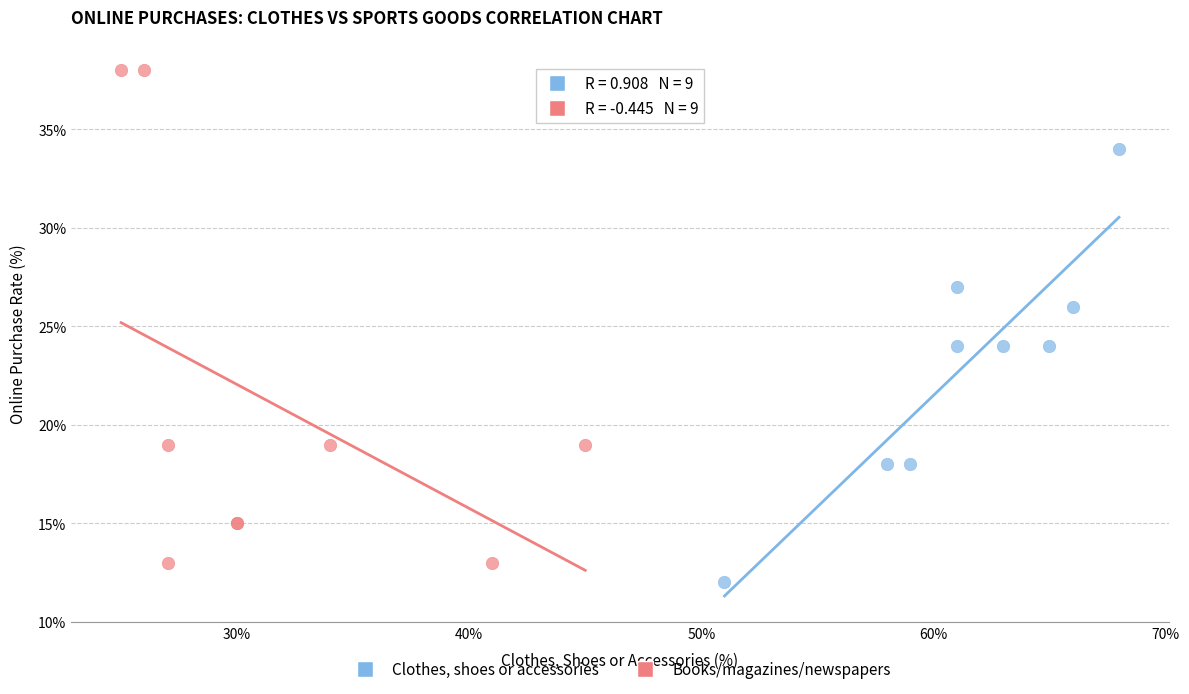

Which series has the widest spread of Y values?

Books/magazines/newspapers